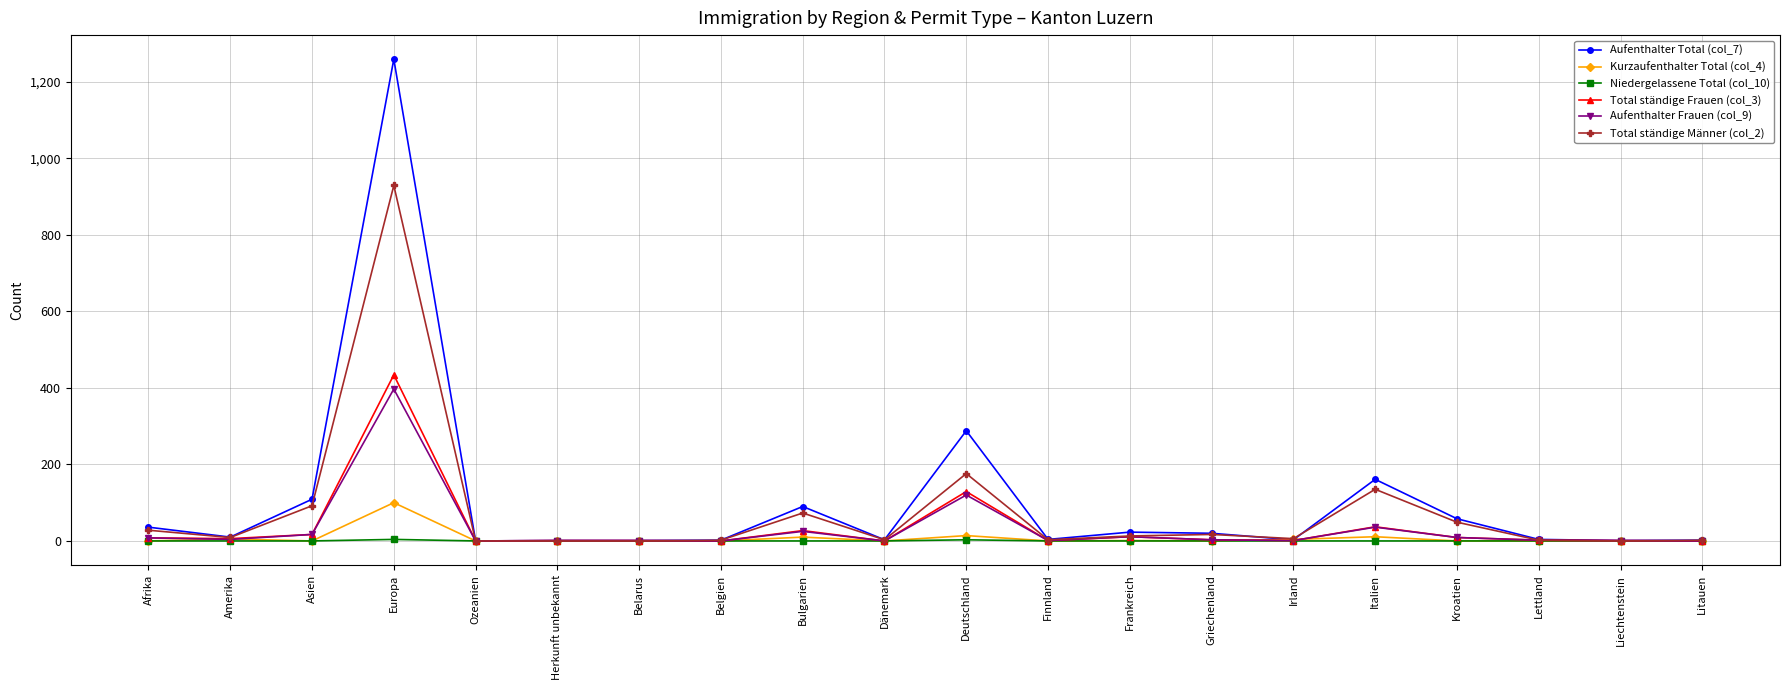

What are all the series names shown in the legend?

Aufenthalter Total (col_7), Kurzaufenthalter Total (col_4), Niedergelassene Total (col_10), Total ständige Frauen (col_3), Aufenthalter Frauen (col_9), Total ständige Männer (col_2)